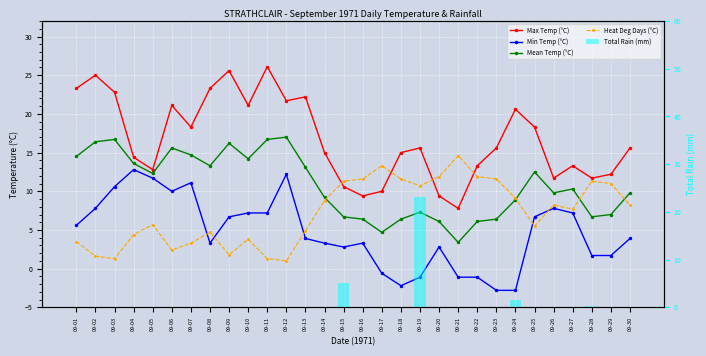

Reading left to right, what are all the values shown in this chart?

Max Temp (°C): 09-01=23.3	09-02=25.0	09-03=22.8	09-04=14.4	09-05=12.8	09-06=21.1	09-07=18.3	09-08=23.3	09-09=25.6	09-10=21.1	09-11=26.1	09-12=21.7	09-13=22.2	09-14=15.0	09-15=10.6	09-16=9.4	09-17=10.0	09-18=15.0	09-19=15.6	09-20=9.4	09-21=7.8	09-22=13.3	09-23=15.6	09-24=20.6	09-25=18.3	09-26=11.7	09-27=13.3	09-28=11.7	09-29=12.2	09-30=15.6
Min Temp (°C): 09-01=5.6	09-02=7.8	09-03=10.6	09-04=12.8	09-05=11.7	09-06=10.0	09-07=11.1	09-08=3.3	09-09=6.7	09-10=7.2	09-11=7.2	09-12=12.2	09-13=3.9	09-14=3.3	09-15=2.8	09-16=3.3	09-17=-0.6	09-18=-2.2	09-19=-1.1	09-20=2.8	09-21=-1.1	09-22=-1.1	09-23=-2.8	09-24=-2.8	09-25=6.7	09-26=7.8	09-27=7.2	09-28=1.7	09-29=1.7	09-30=3.9
Mean Temp (°C): 09-01=14.5	09-02=16.4	09-03=16.7	09-04=13.6	09-05=12.3	09-06=15.6	09-07=14.7	09-08=13.3	09-09=16.2	09-10=14.2	09-11=16.7	09-12=17.0	09-13=13.1	09-14=9.2	09-15=6.7	09-16=6.4	09-17=4.7	09-18=6.4	09-19=7.3	09-20=6.1	09-21=3.4	09-22=6.1	09-23=6.4	09-24=8.9	09-25=12.5	09-26=9.8	09-27=10.3	09-28=6.7	09-29=7.0	09-30=9.8
Heat Deg Days (°C): 09-01=3.5	09-02=1.6	09-03=1.3	09-04=4.4	09-05=5.7	09-06=2.4	09-07=3.3	09-08=4.7	09-09=1.8	09-10=3.8	09-11=1.3	09-12=1.0	09-13=4.9	09-14=8.8	09-15=11.3	09-16=11.6	09-17=13.3	09-18=11.6	09-19=10.7	09-20=11.9	09-21=14.6	09-22=11.9	09-23=11.6	09-24=9.1	09-25=5.5	09-26=8.2	09-27=7.7	09-28=11.3	09-29=11.0	09-30=8.2
Total Rain (mm): 09-01=0.0	09-02=0.0	09-03=0.0	09-04=0.0	09-05=0.0	09-06=0.0	09-07=0.0	09-08=0.0	09-09=0.0	09-10=0.0	09-11=0.0	09-12=0.0	09-13=0.0	09-14=0.0	09-15=5.1	09-16=0.0	09-17=0.0	09-18=0.0	09-19=23.1	09-20=0.0	09-21=0.0	09-22=0.0	09-23=0.0	09-24=1.5	09-25=0.0	09-26=0.0	09-27=0.0	09-28=0.3	09-29=0.0	09-30=0.0